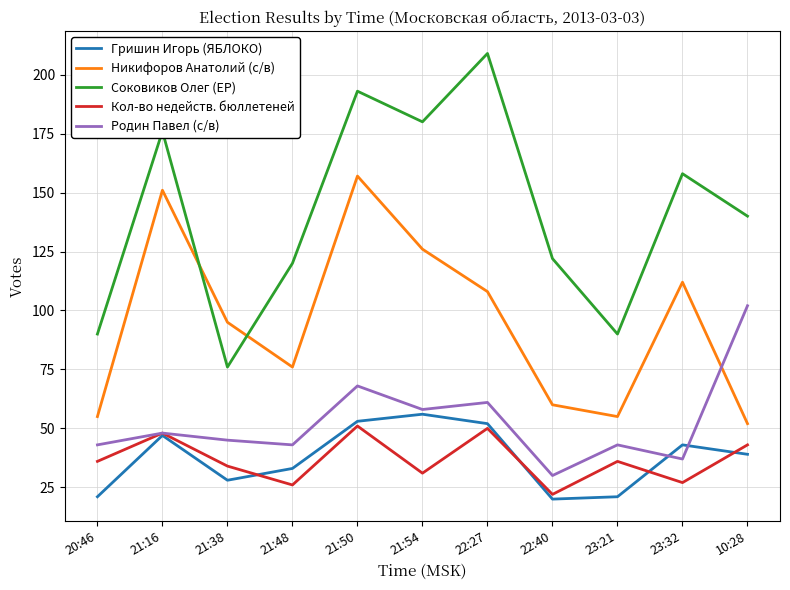

The value of Кол-во недейств. бюллетеней at 20:46 is 49. True or false?

False